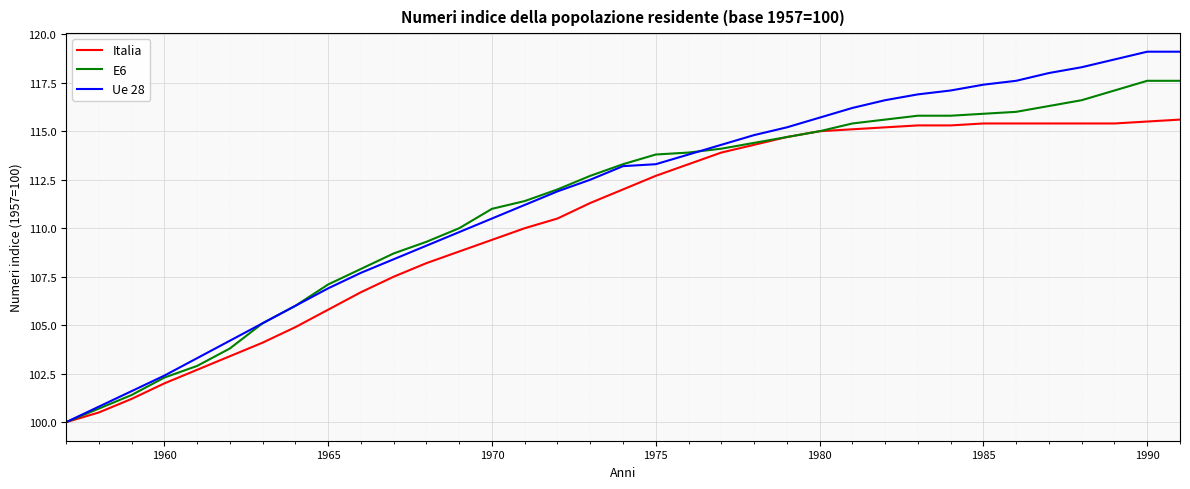

What is the greatest value displayed?

119.1